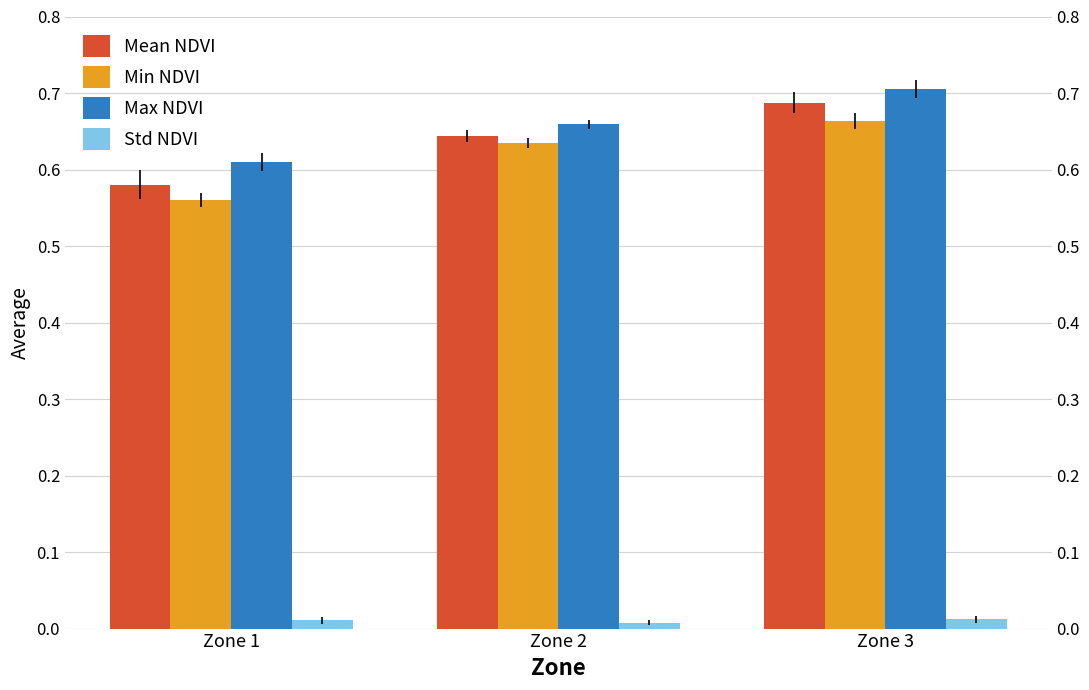

What is the value of the Mean NDVI bar at the 1st from the left?

0.6